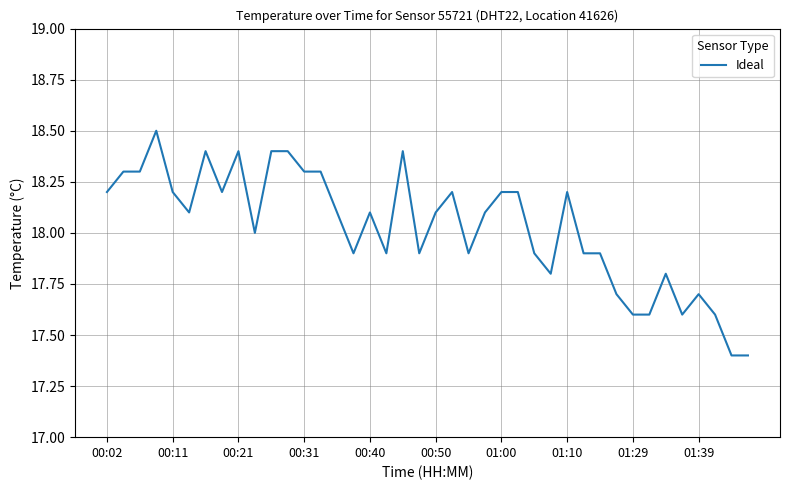

What is the smallest value displayed?

17.4